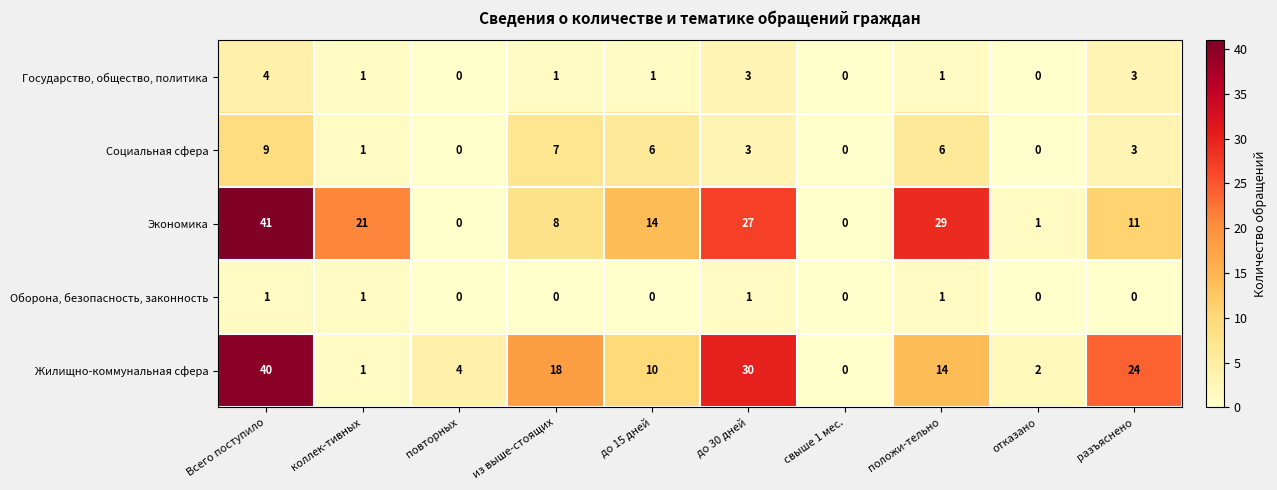

What is the difference between the highest and lowest values at до 30 дней?

29